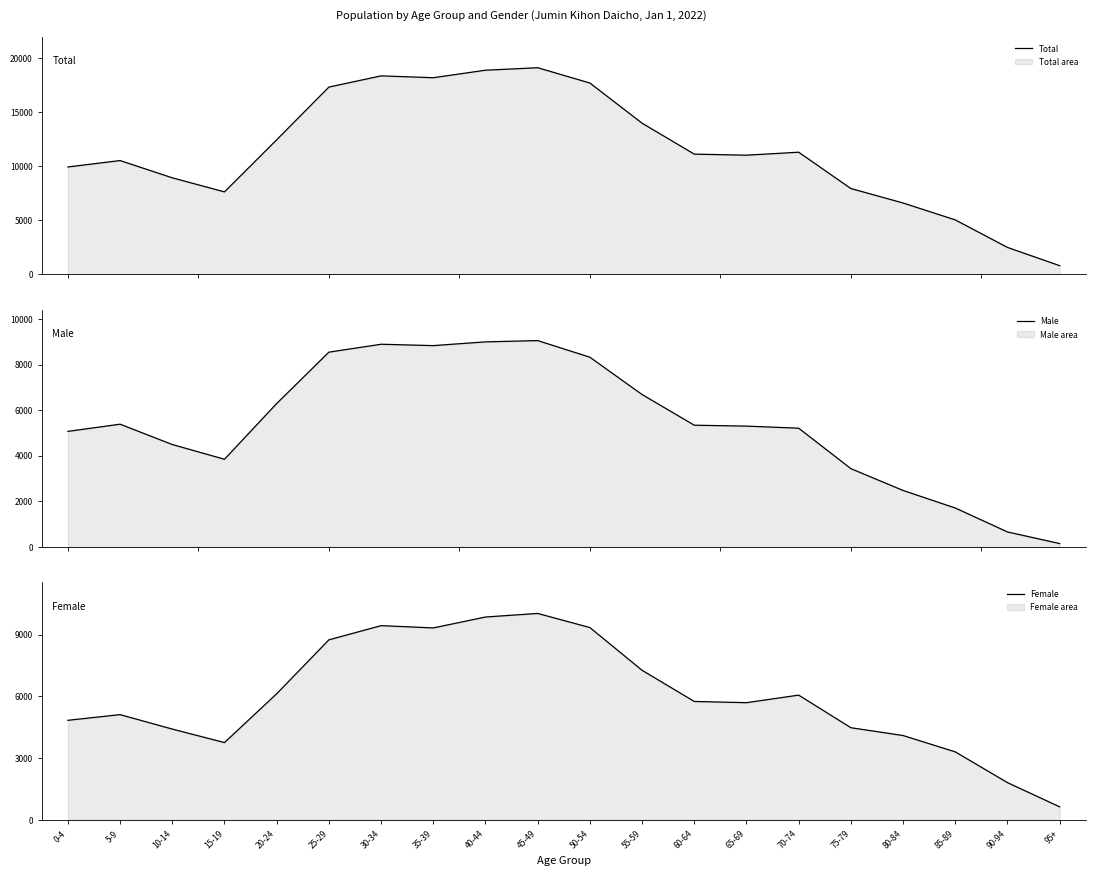

Where is Total nearest to the value 9928?

0-4